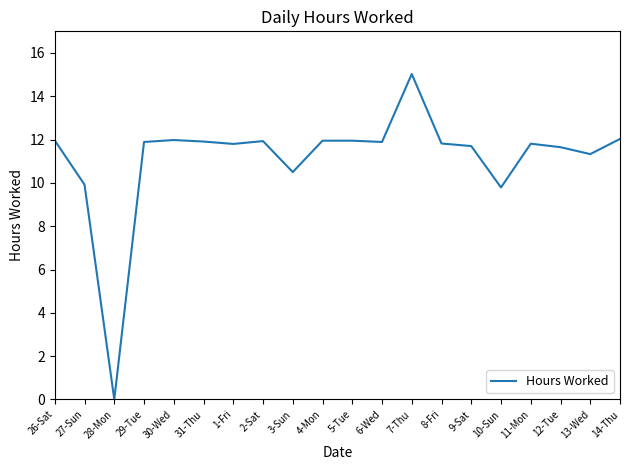

What value does the data have at 30-Wed?

12.0